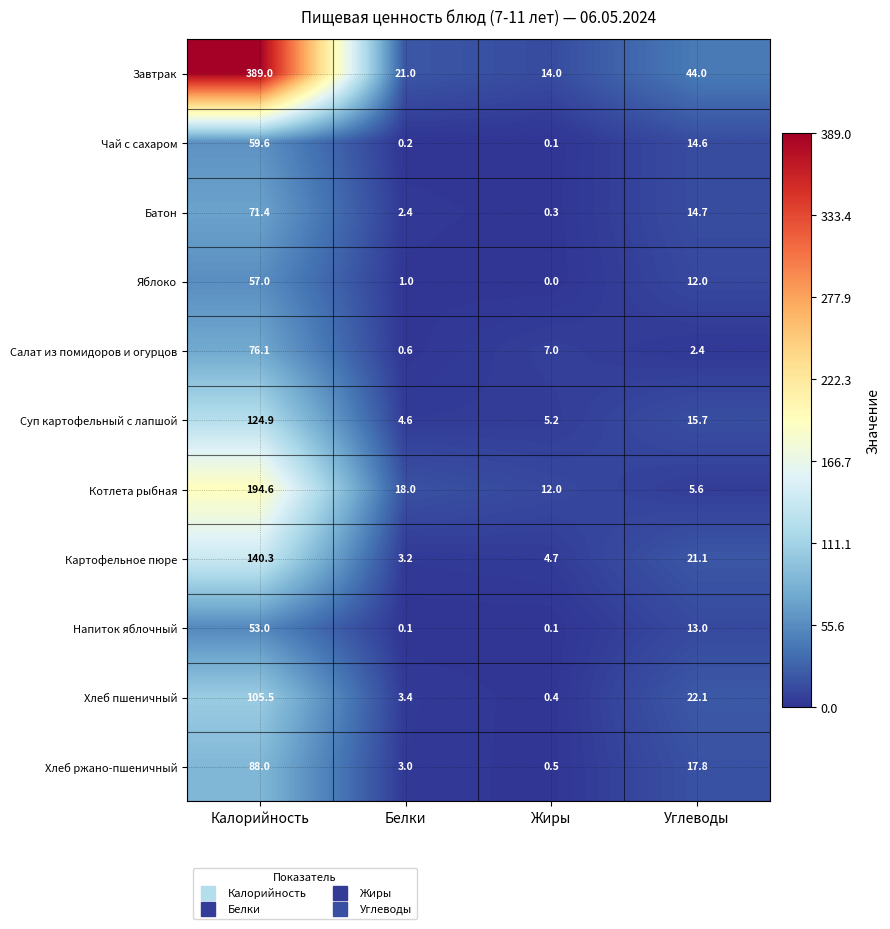

Is the value of Напиток яблочный at Калорийность greater than the value of Котлета рыбная at Жиры?

Yes